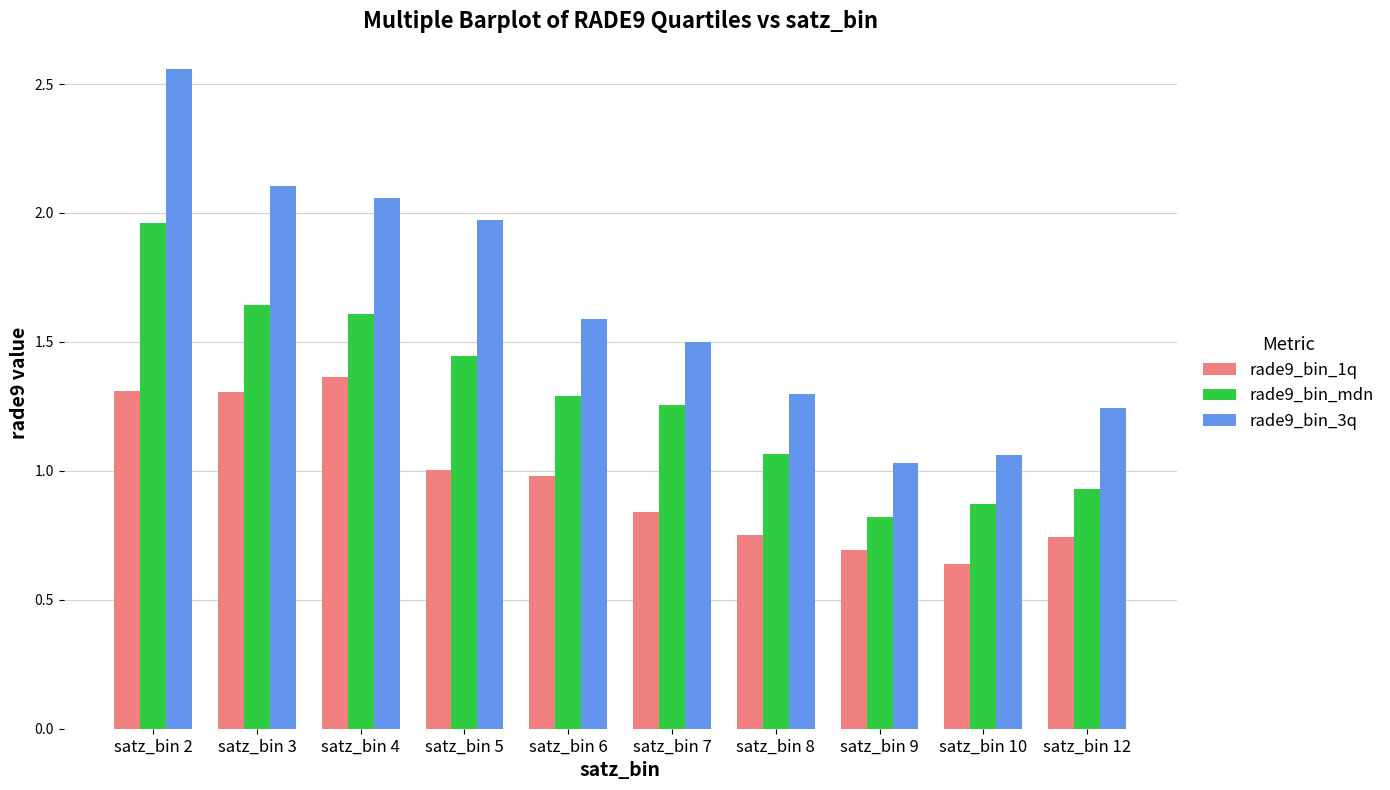

What is the sum of all rade9_bin_1q values?

9.6